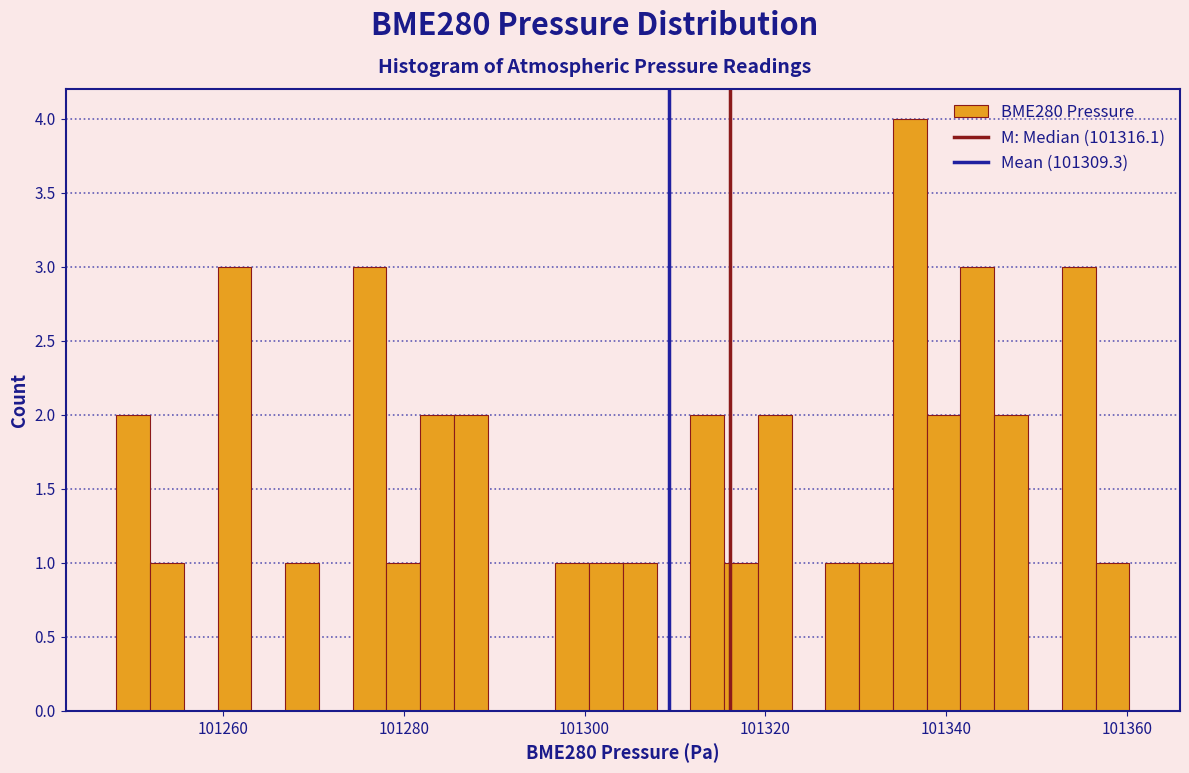

Around what value on the x-axis is the tallest bar? Give the approximate position of its centre, as read against the axis.

101336